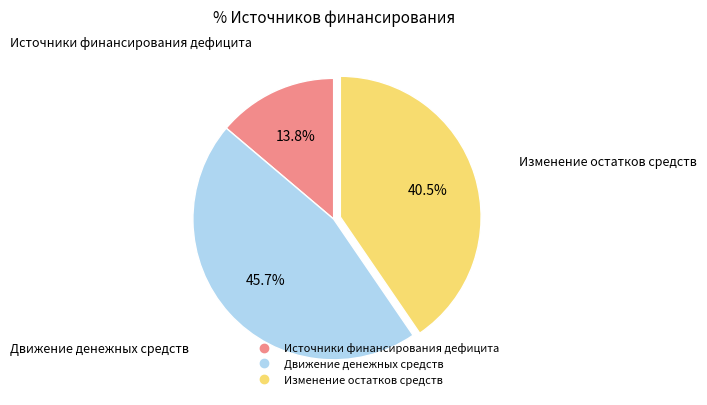

Which has a higher value, Движение денежных средств or Изменение остатков средств?

Движение денежных средств